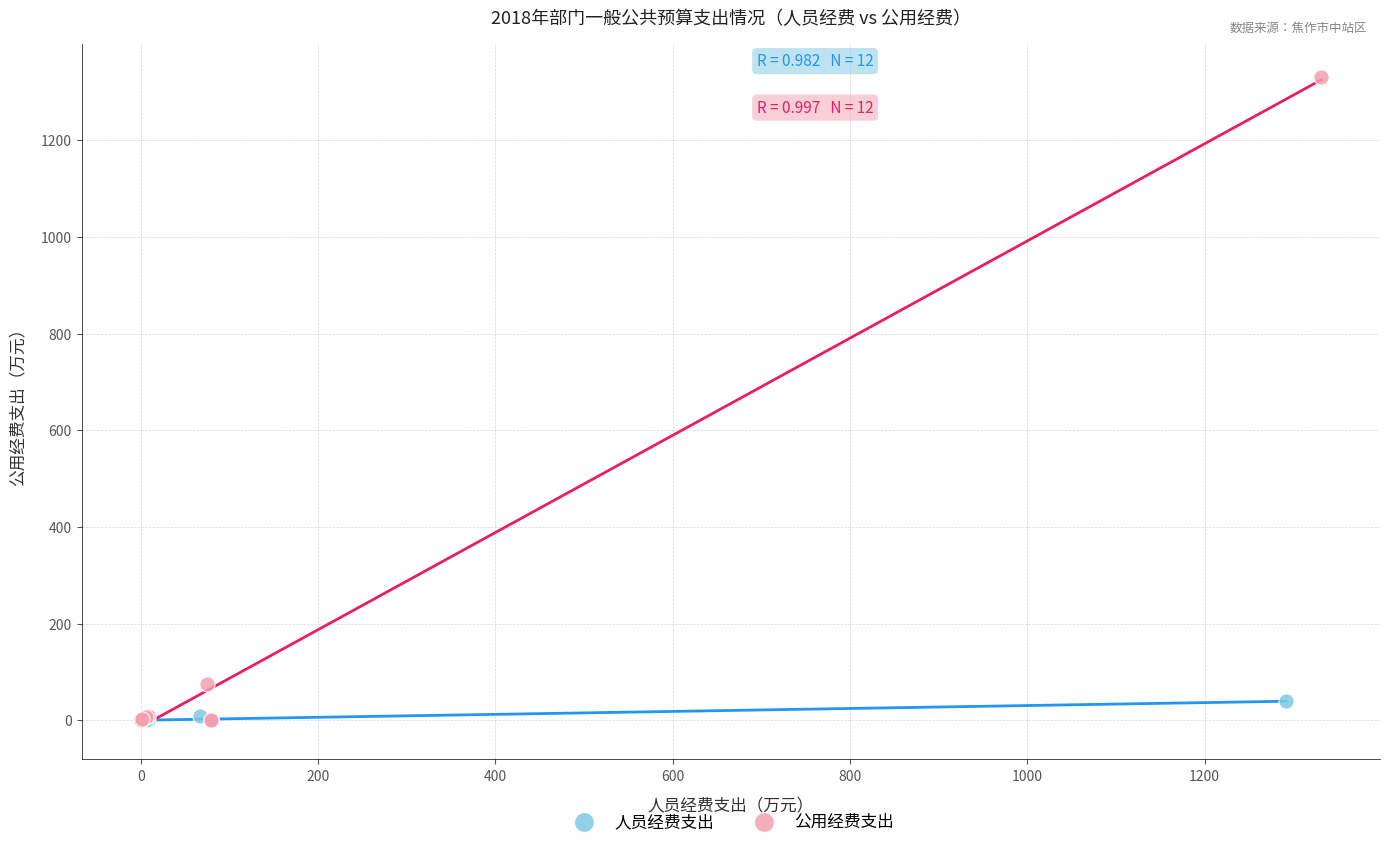

Which series reaches the maximum Y coordinate?

公用经费支出